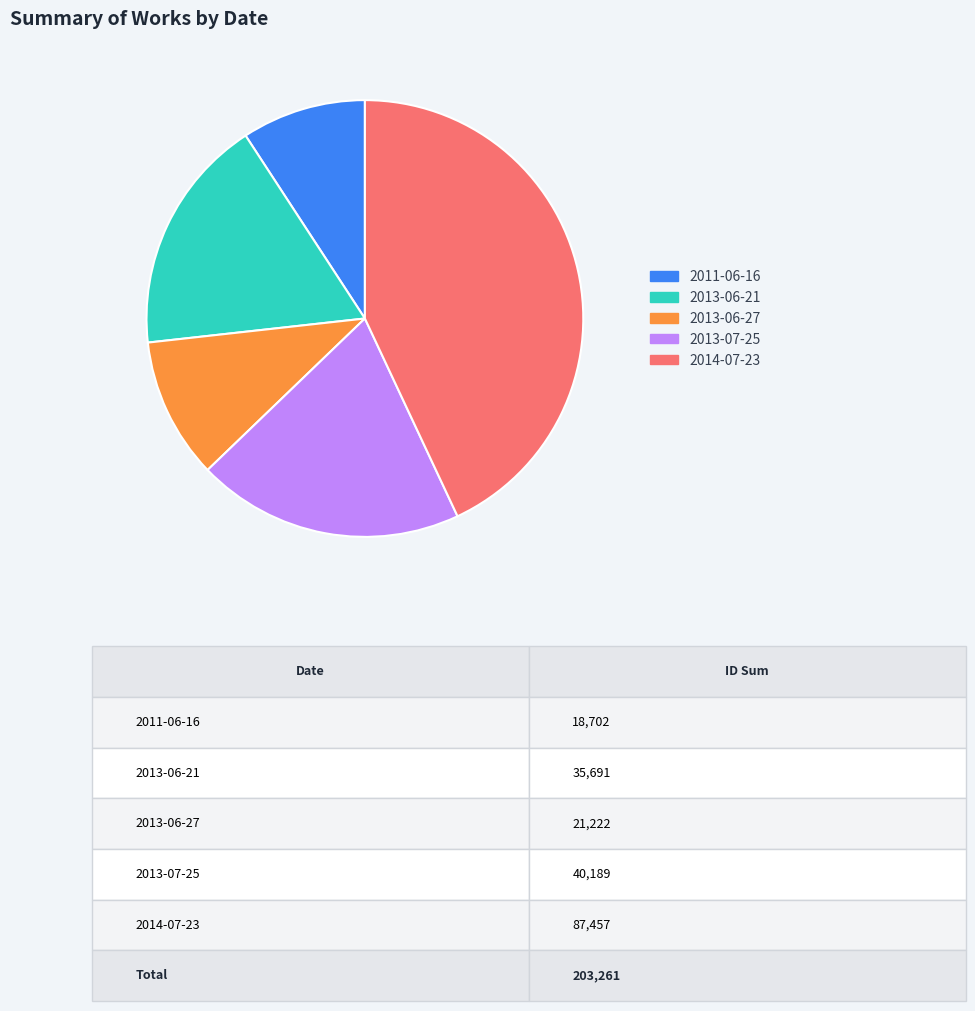

Approximately how many times larger is the value at 2013-06-27 compared to 2013-06-21?

0.6